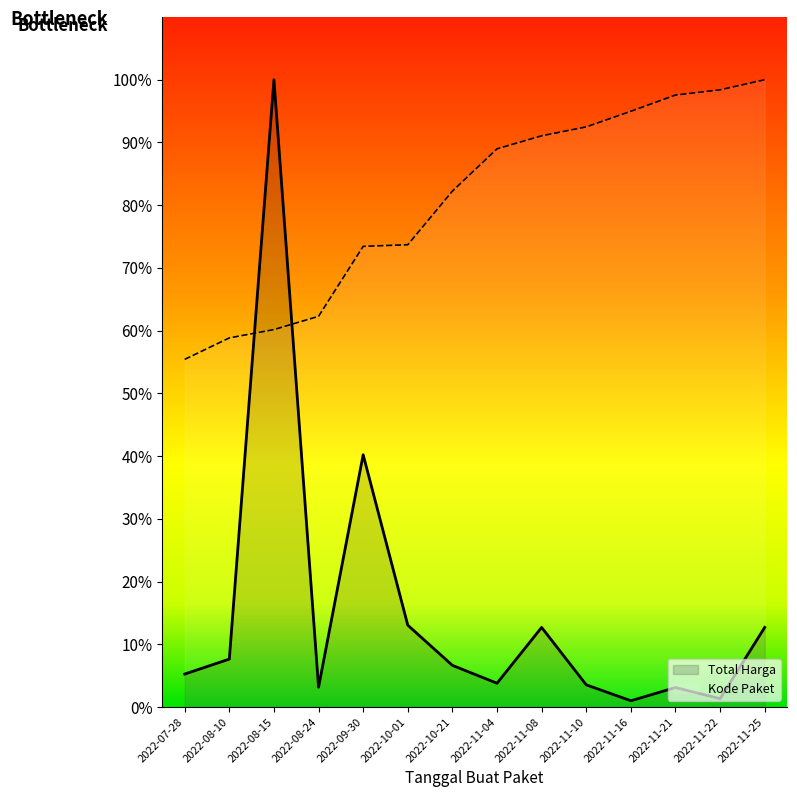

What value does the Kode Paket series have at 2022-11-08?

91.1